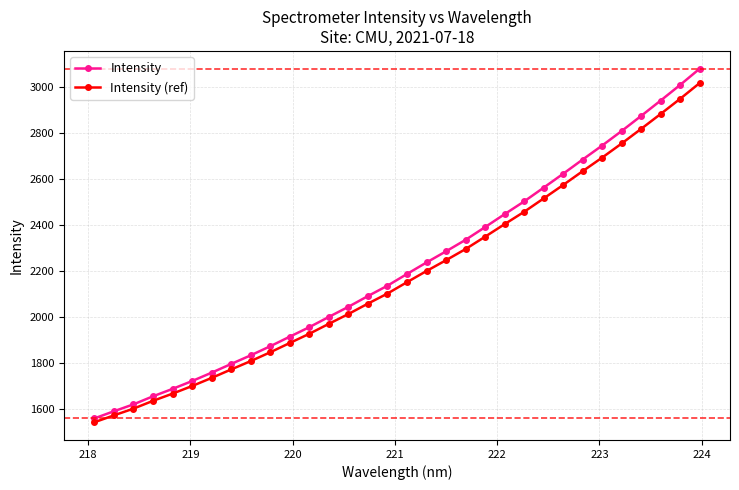

What is the highest value of the Intensity (ref) series?

3015.4